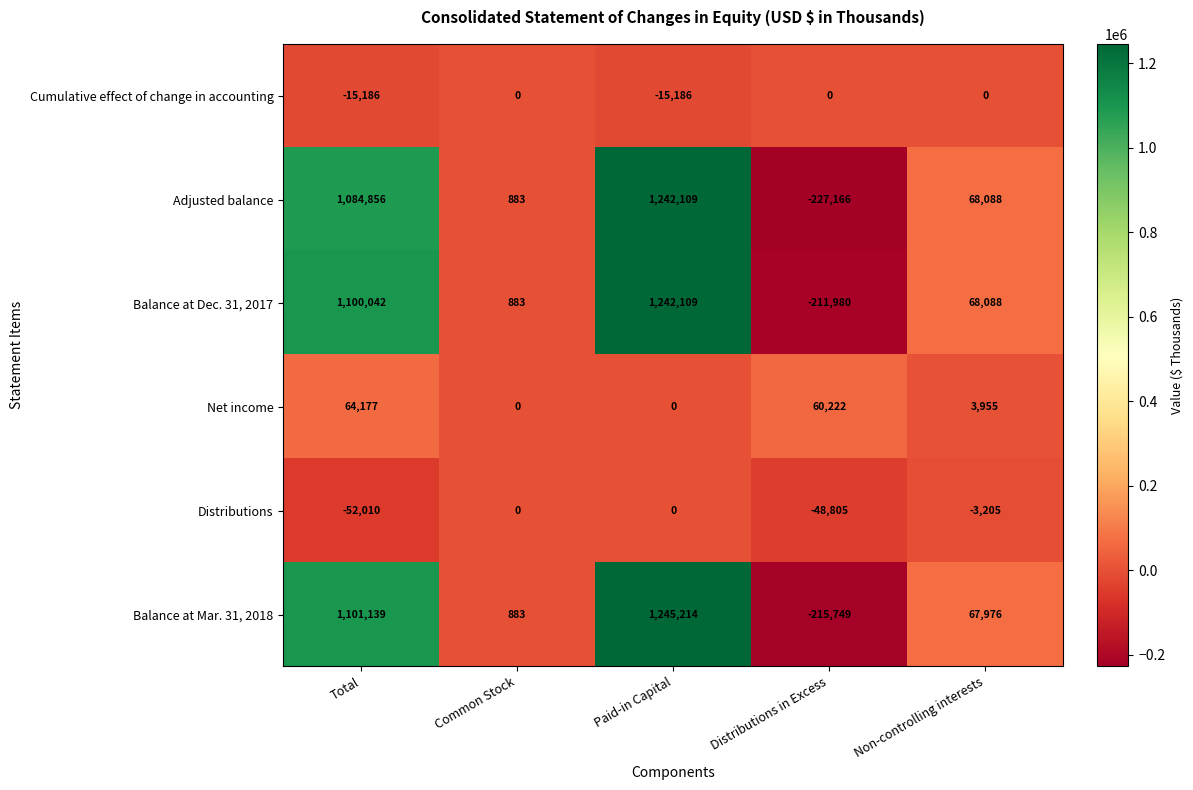

At which category does the chart reach its minimum across all series?

Distributions in Excess